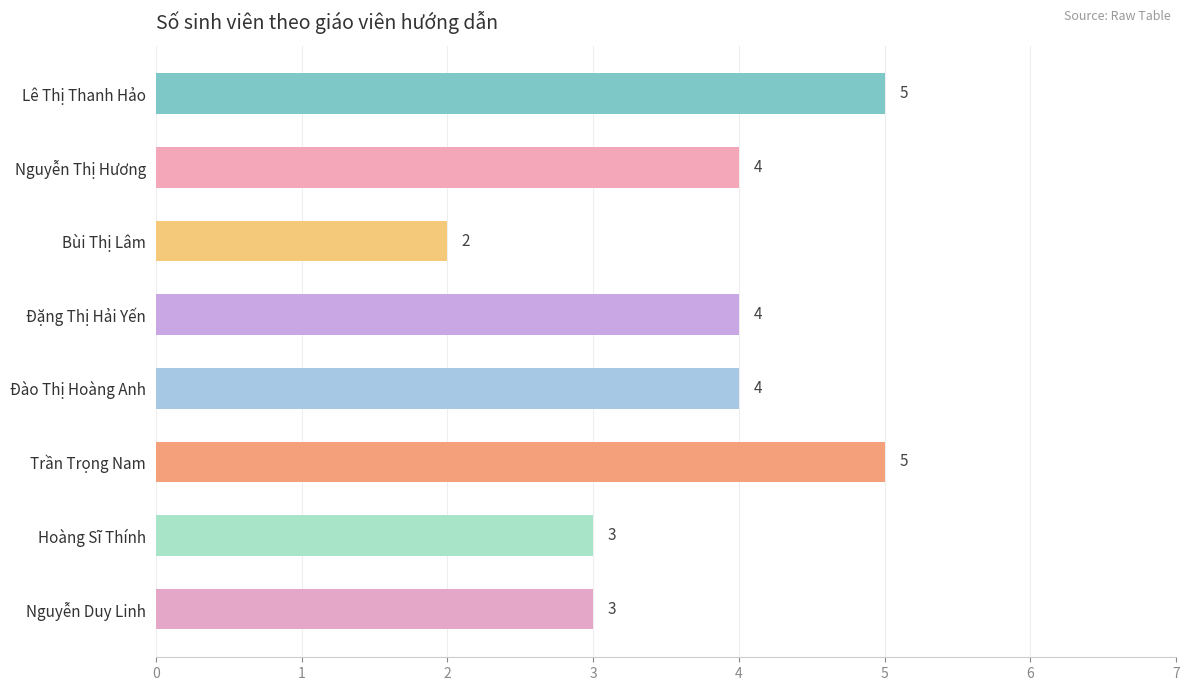

Is it true that the value at Lê Thị Thanh Hảo is 9?

False